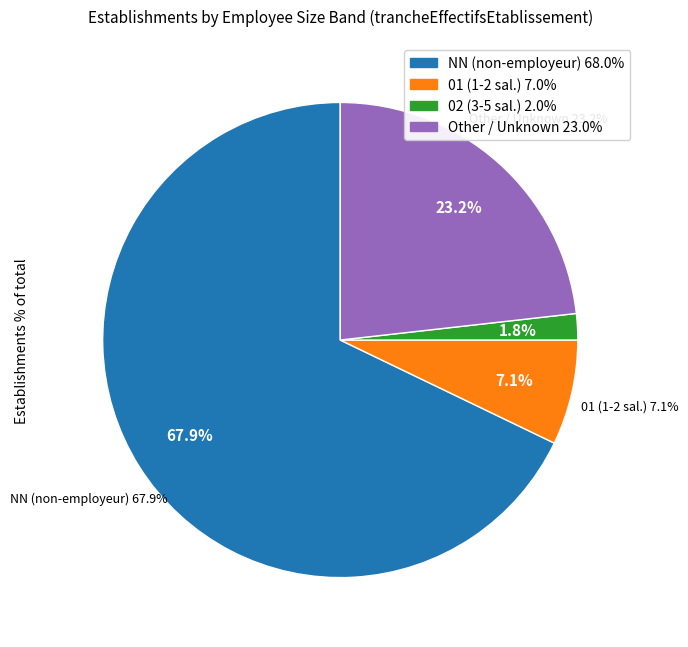

To the nearest percent, what is the difference between the largest and smallest slice percentages?

66%